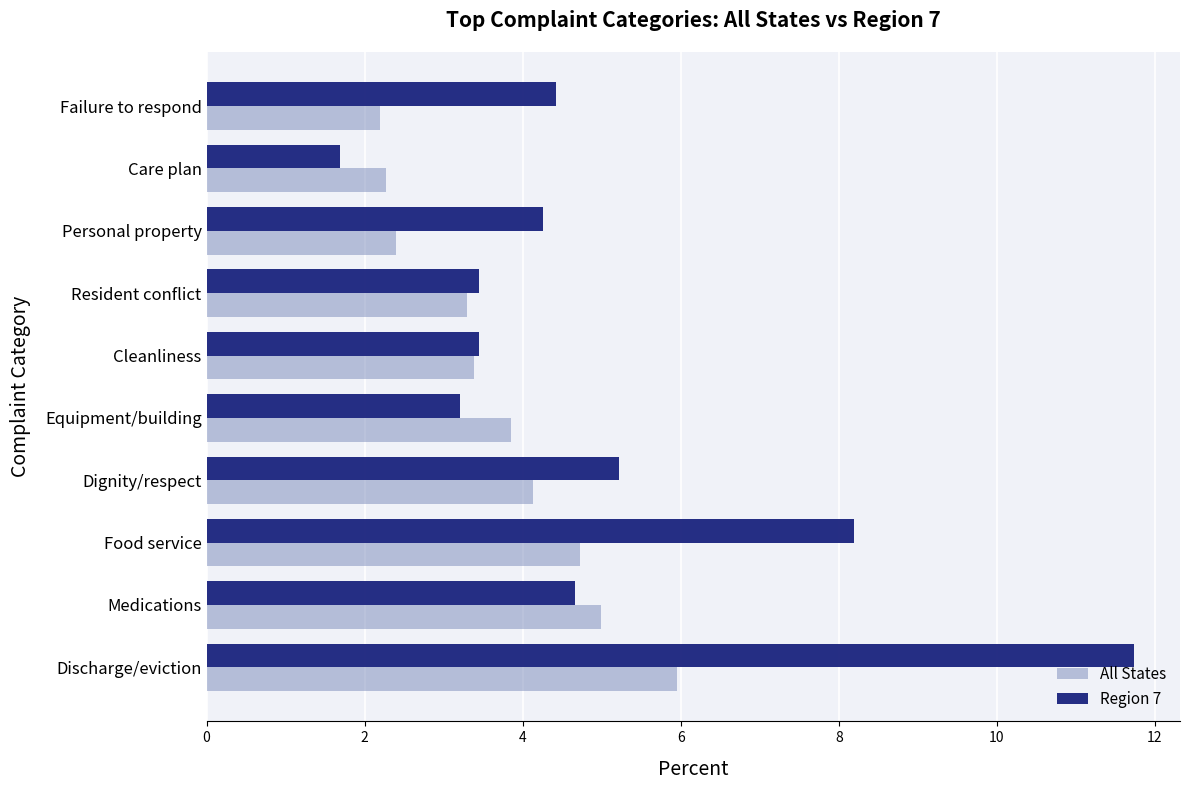

Which series changed the most between Care plan and Failure to respond?

Region 7